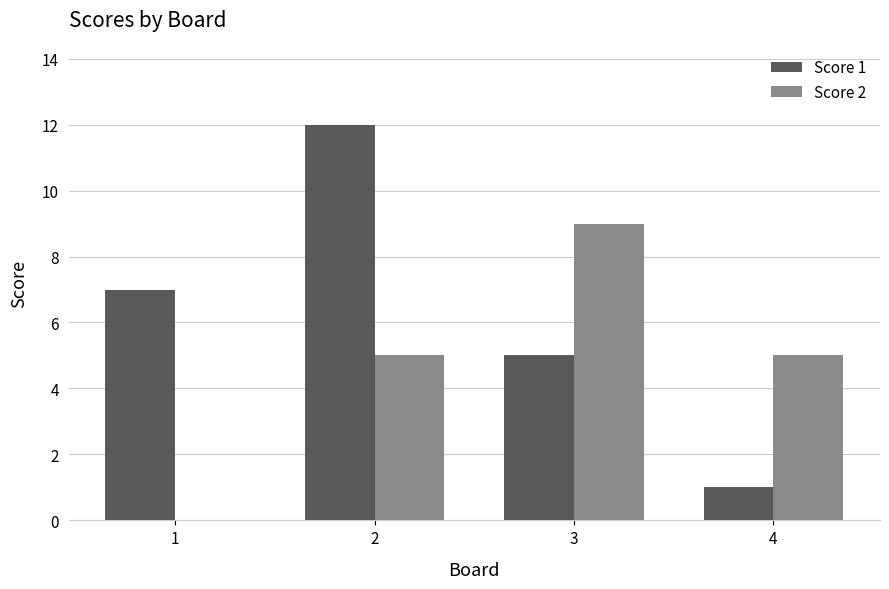

What are all the series names shown in the legend?

Score 1, Score 2